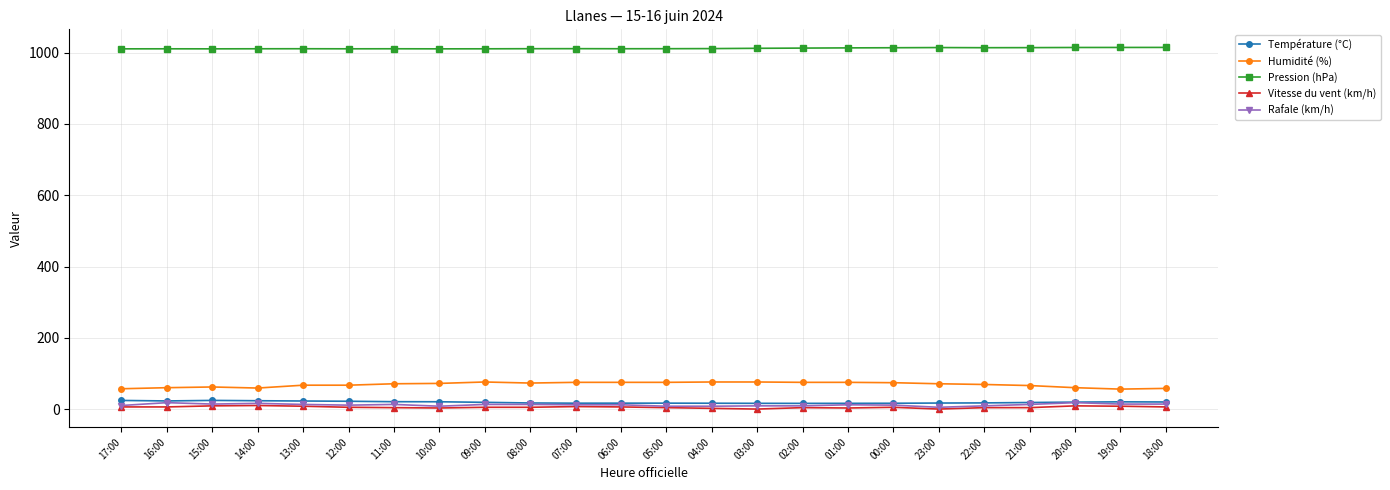

True or false: Vitesse du vent (km/h) has more than 0 interior local peaks.

True